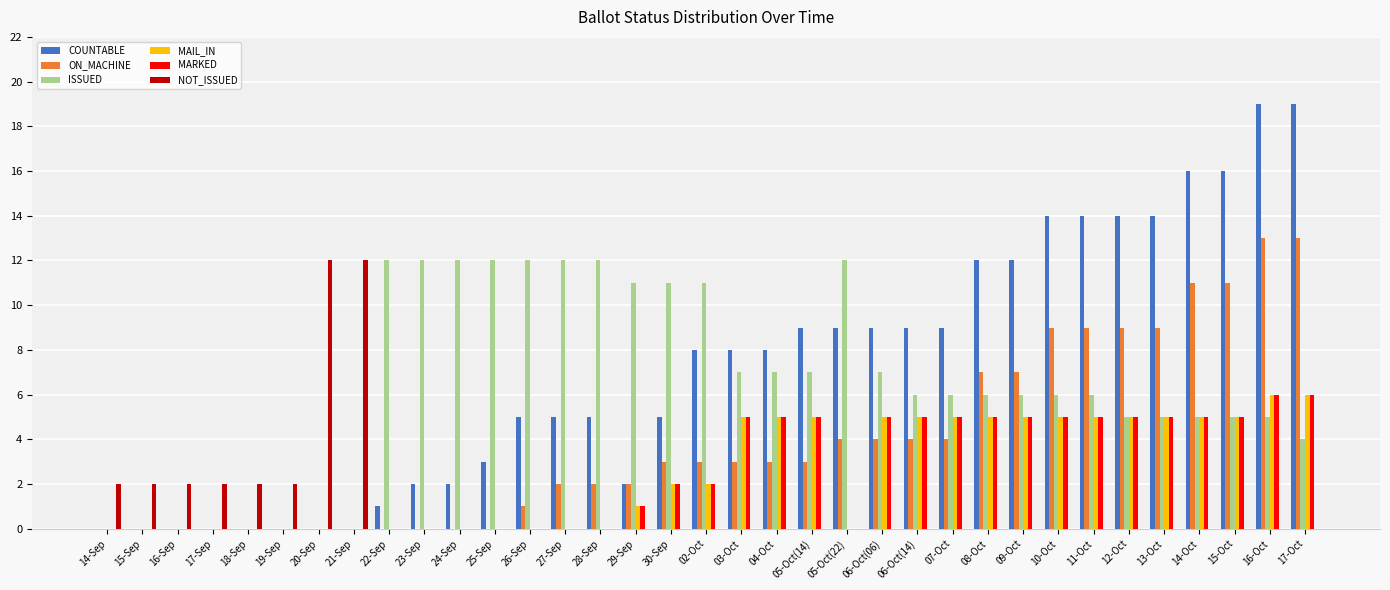

Are the bars grouped side by side (vs. stacked)?

Yes